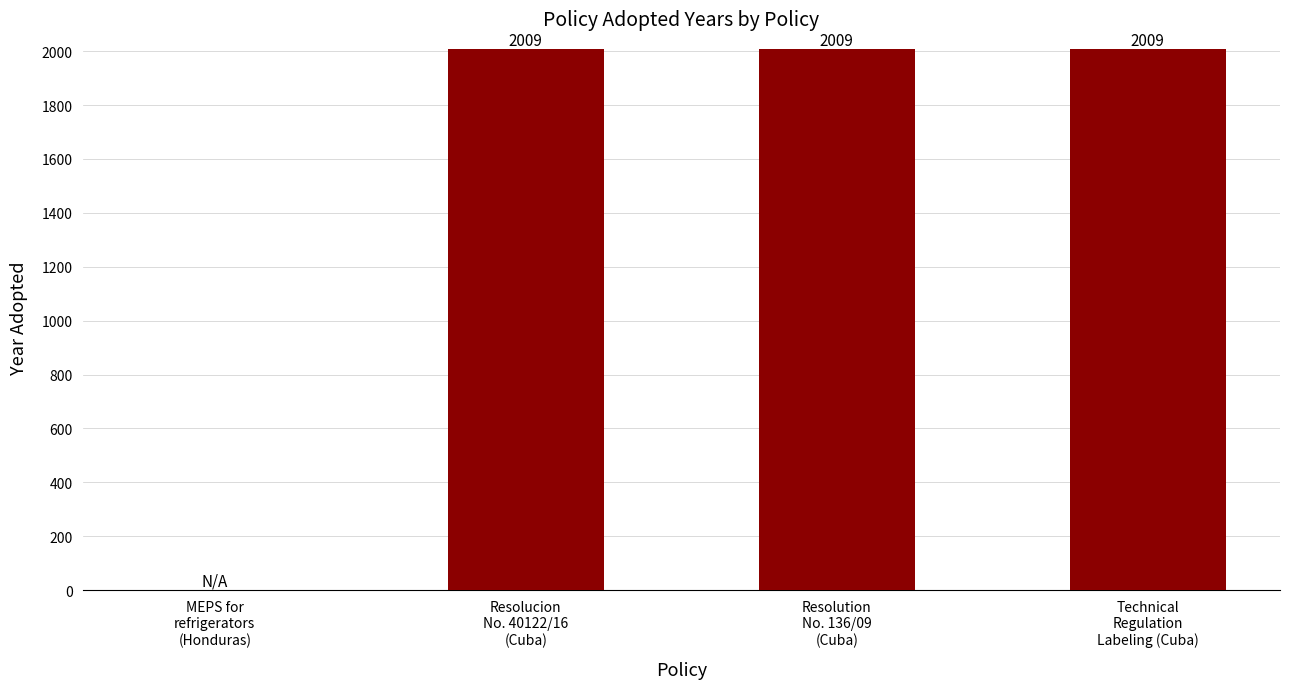

What is the maximum value shown in the chart?

2009